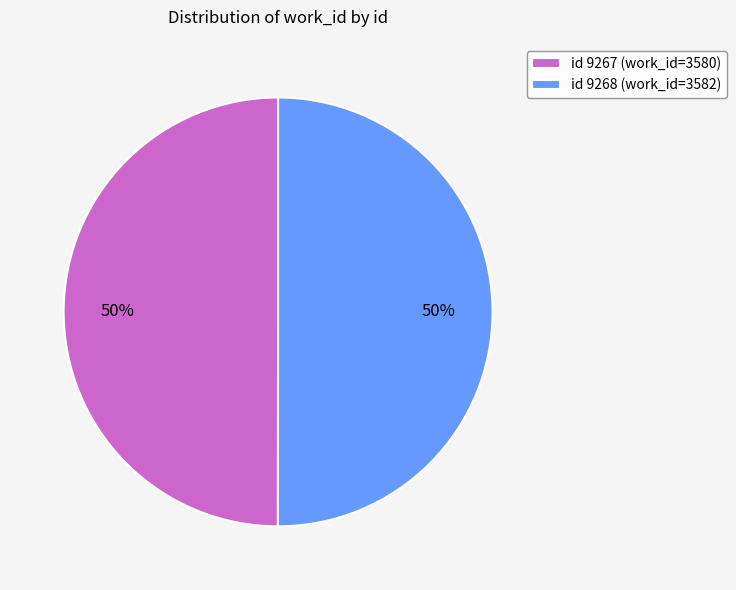

To the nearest percent, what is the average slice percentage?

50%